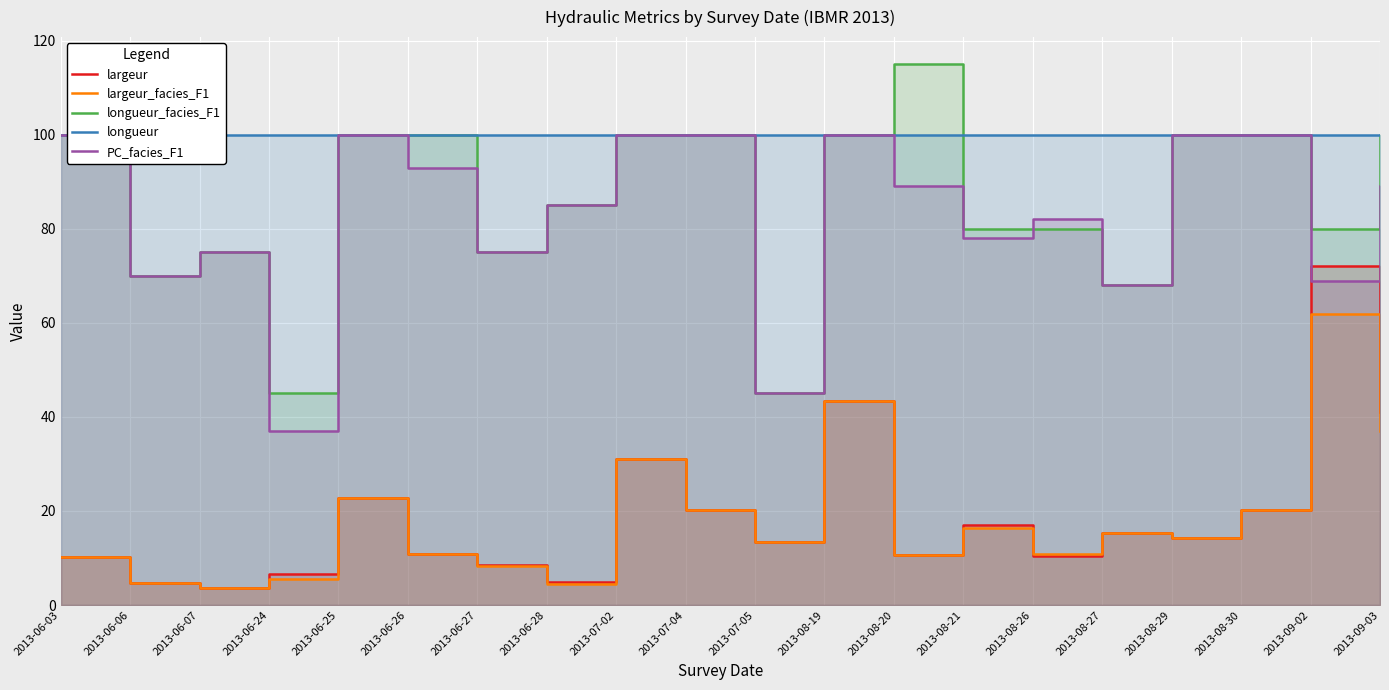

True or false: largeur_facies_F1 and largeur intersect in this chart.

True